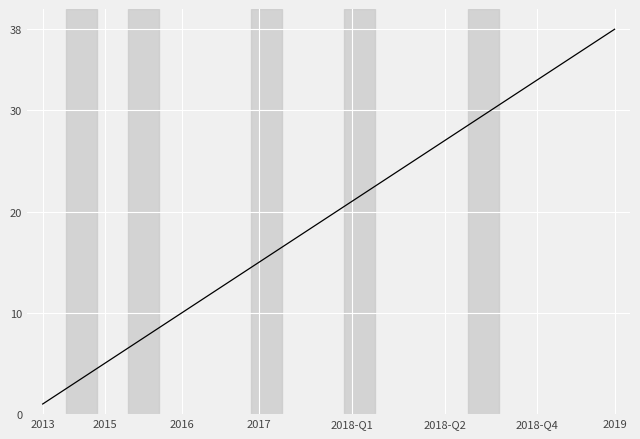

The chart shows a value of 21 at 2018-Q1. True or false?

True